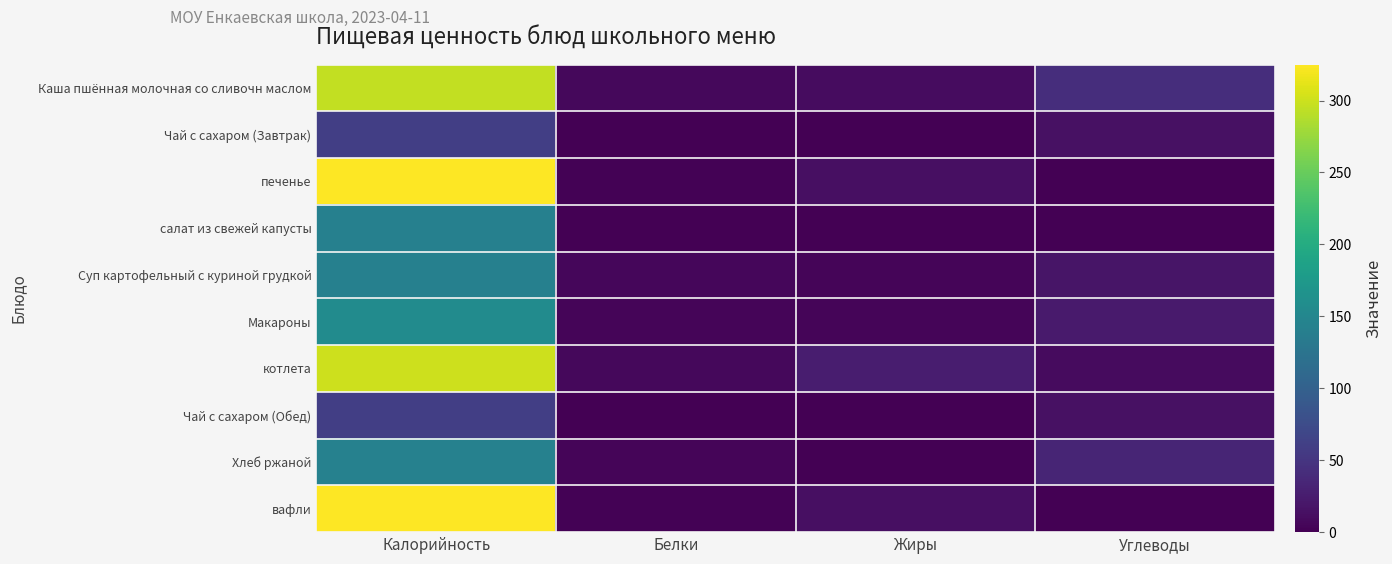

Which series changed the most between Калорийность and Жиры?

печенье